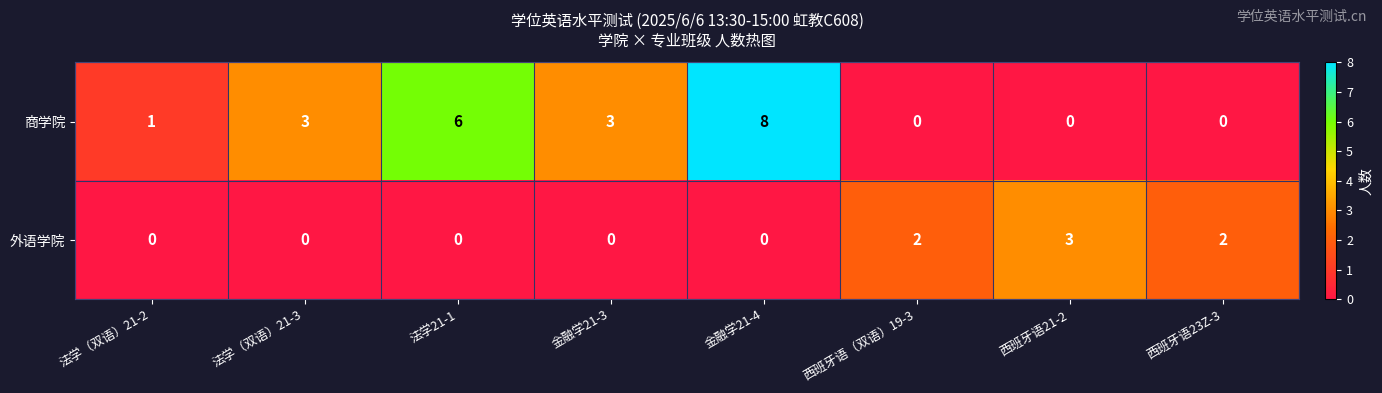

Reading left to right, what are all the values shown in this chart?

商学院: 法学（双语）21-2=1	法学（双语）21-3=3	法学21-1=6	金融学21-3=3	金融学21-4=8	西班牙语（双语）19-3=0	西班牙语21-2=0	西班牙语23Z-3=0
外语学院: 法学（双语）21-2=0	法学（双语）21-3=0	法学21-1=0	金融学21-3=0	金融学21-4=0	西班牙语（双语）19-3=2	西班牙语21-2=3	西班牙语23Z-3=2